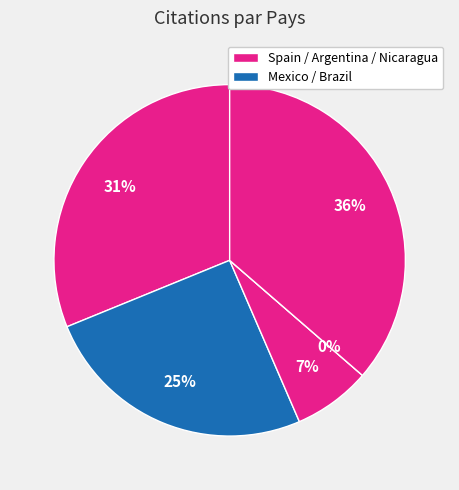

To the nearest percent, what portion does Spain represent?

31%